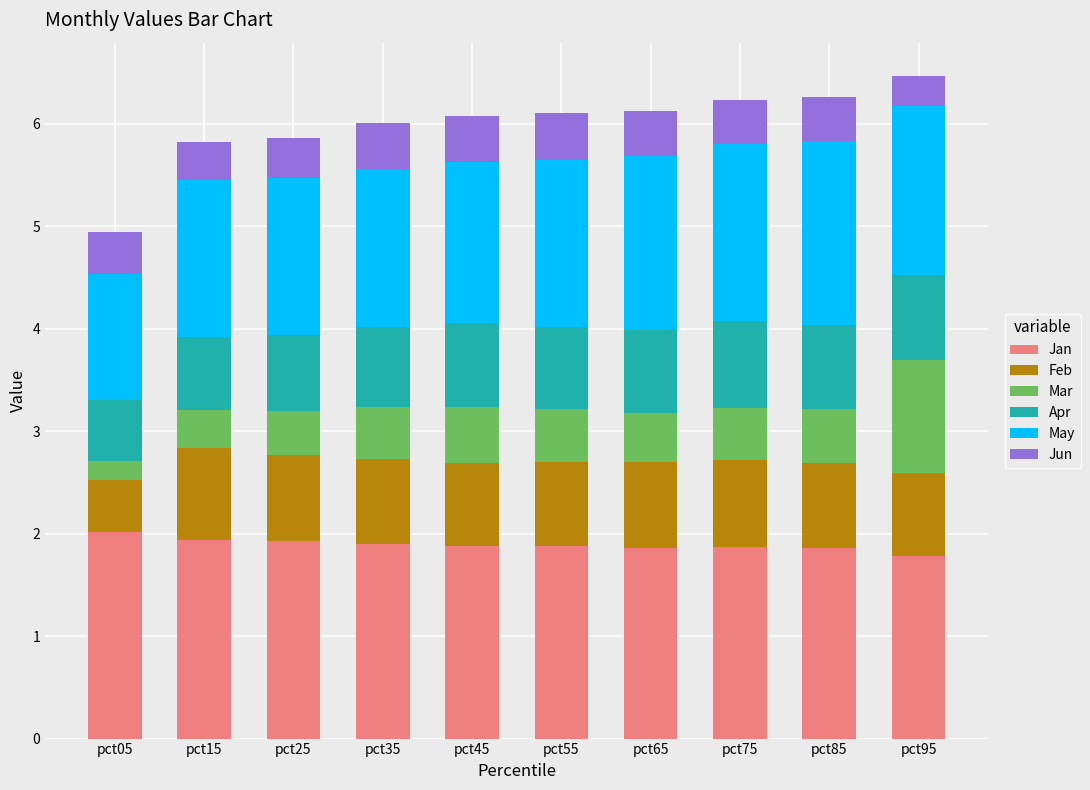

What is the highest value of the Jan series?

2.0